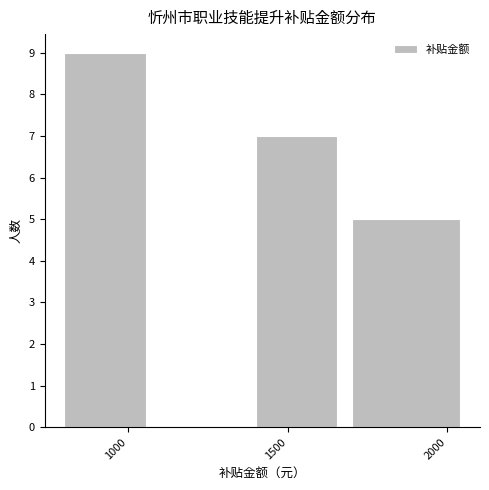

How tall is the bar that spans 1700 to 2100 on the x-axis? The values are not printed on the chart, so give them approximately, as read against the axis.

5